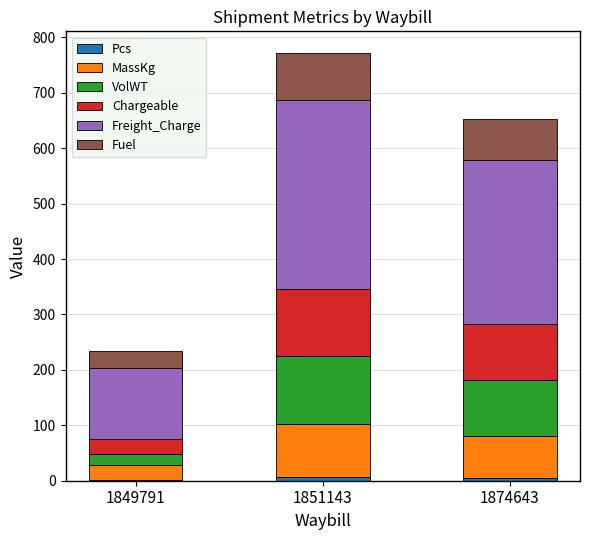

At which category is the sum across all series the highest?

1851143